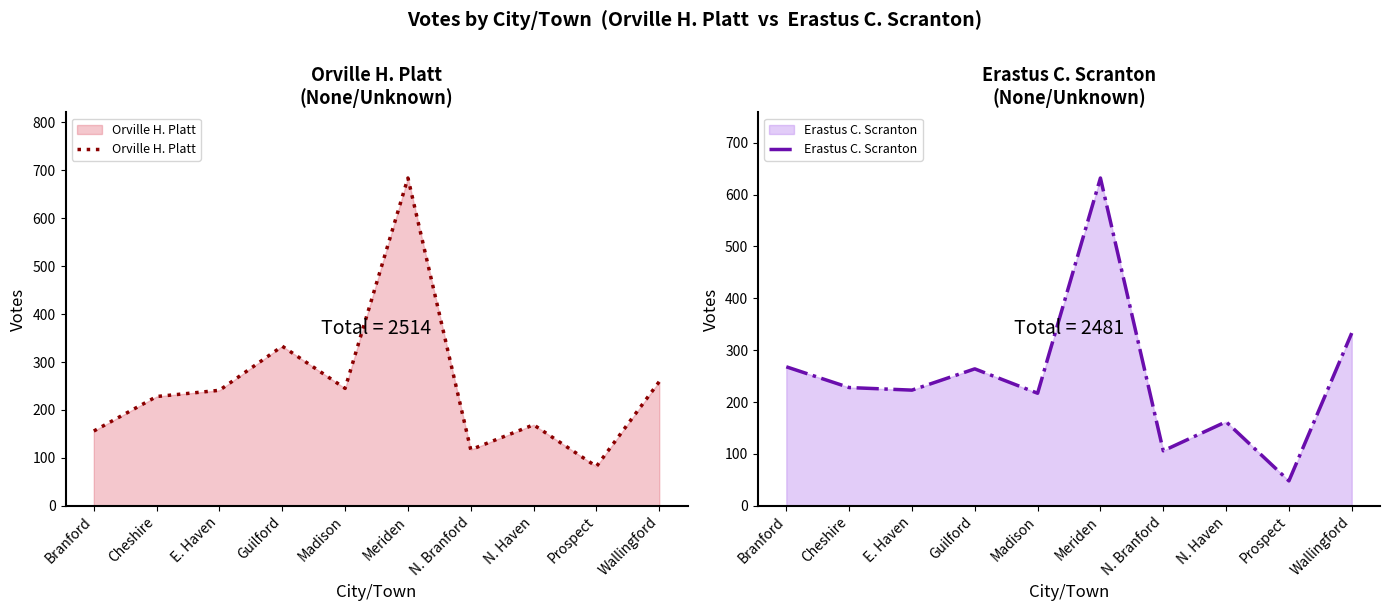

What is the spread (max minus min) of values at Prospect?

34